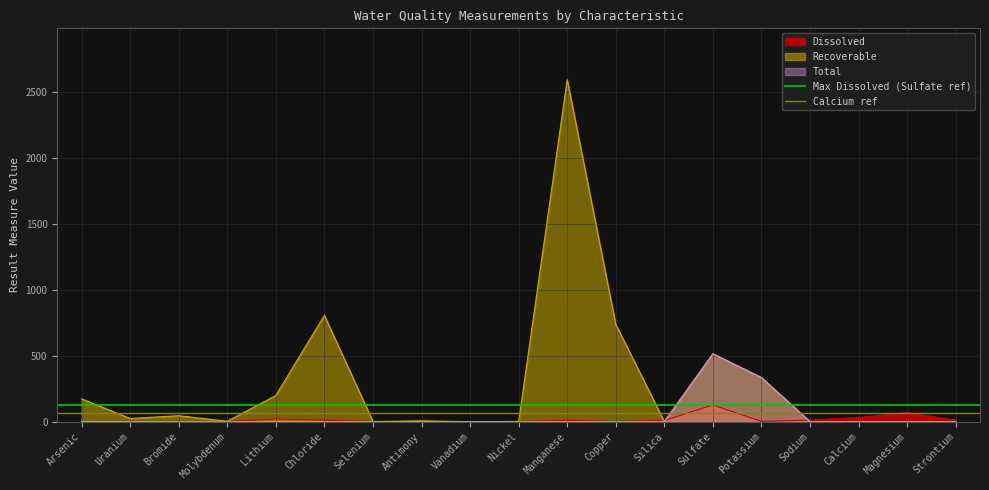

Which category has the lowest value in the Calcium ref series?

Arsenic